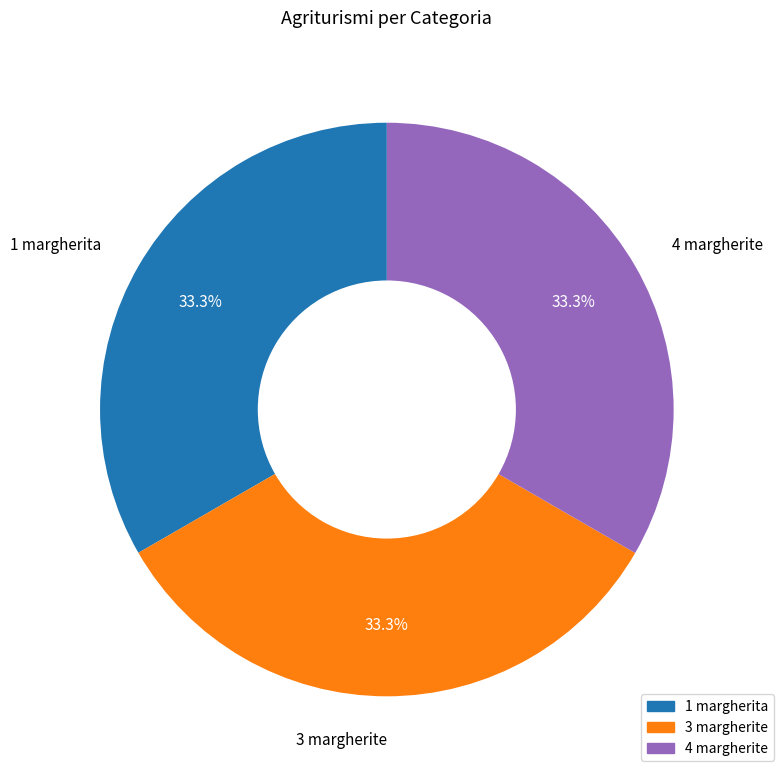

To the nearest percent, what is the average slice percentage?

33%